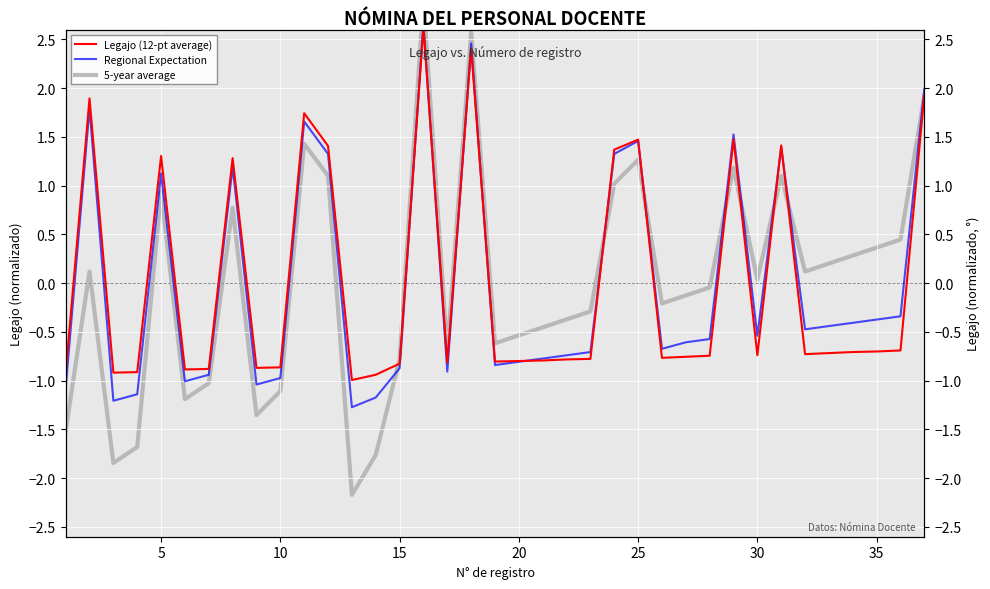

What is the difference between the maximum and minimum values in the Regional Expectation series?

3.9